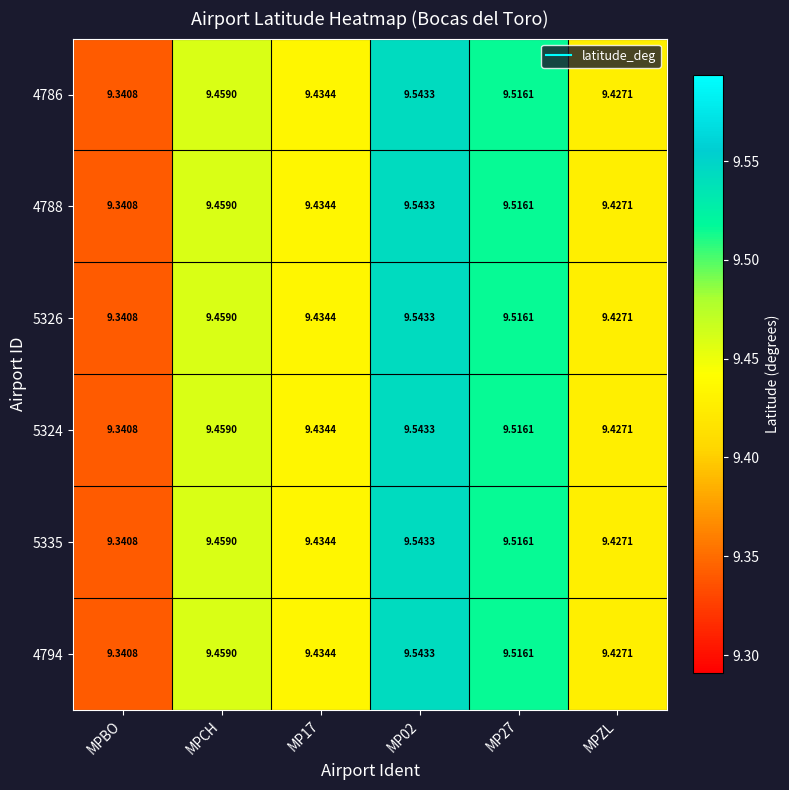

Which label corresponds to the smallest value in the chart?

MPBO